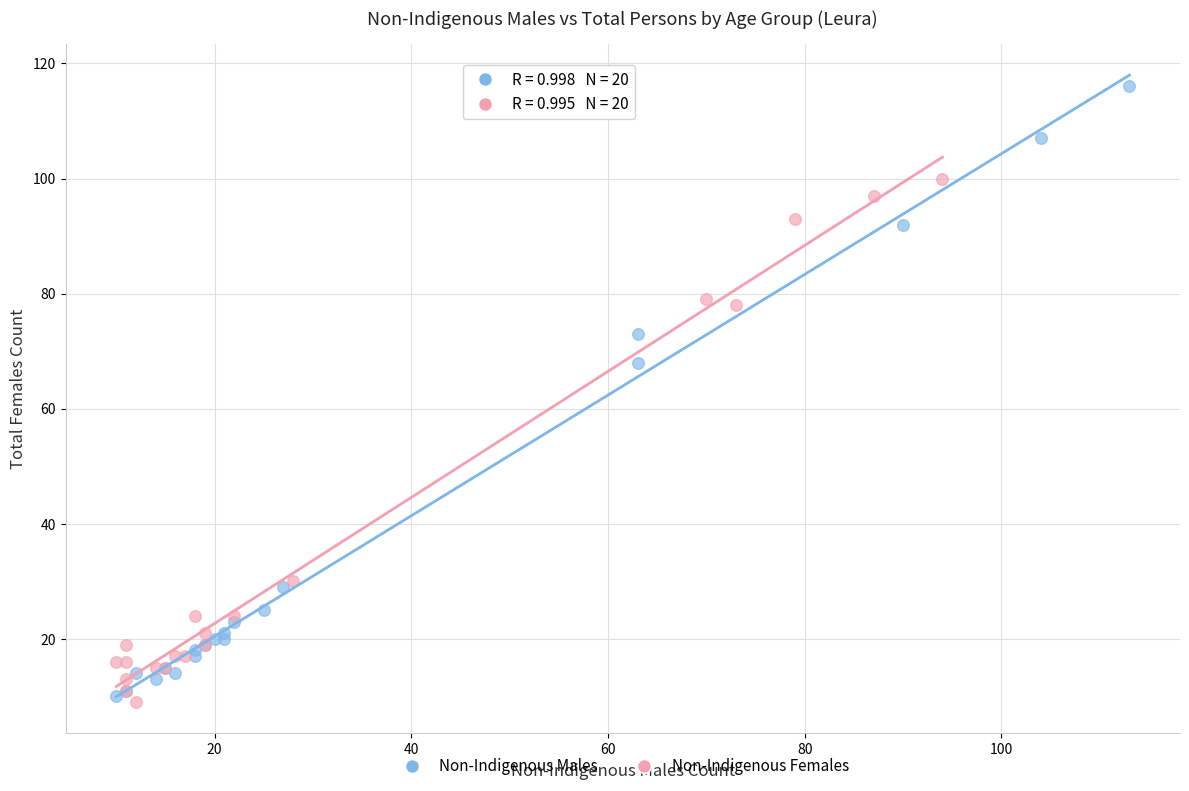

Which series contains the highest Y value?

Non-Indigenous Males